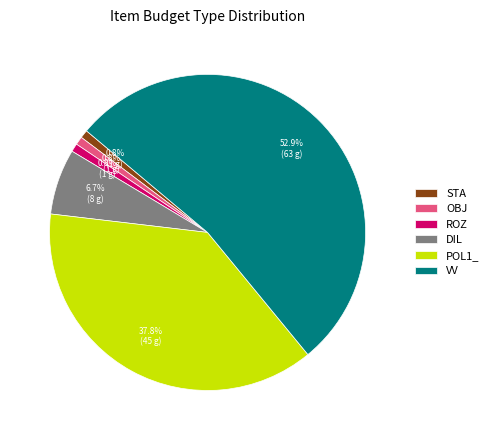

To the nearest percent, what is the combined percentage of ROZ and STA?

2%